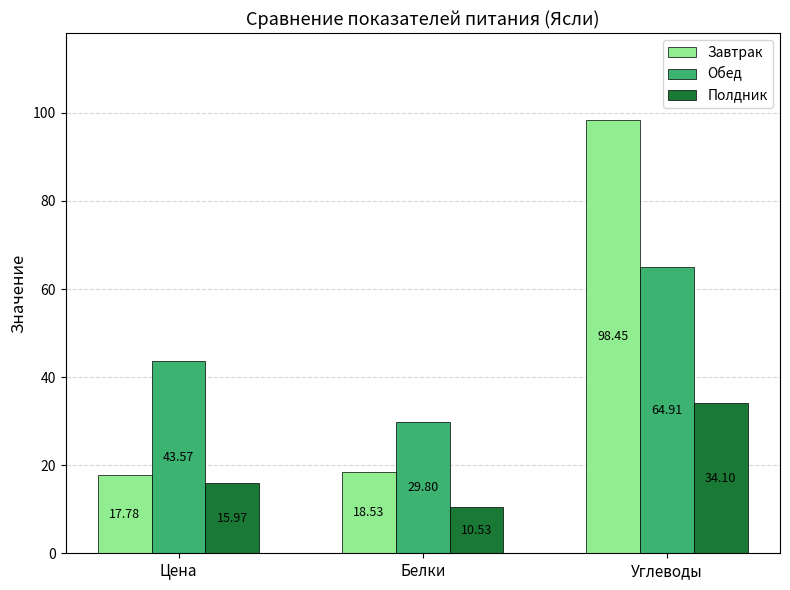

What is the minimum value shown in the chart?

10.5